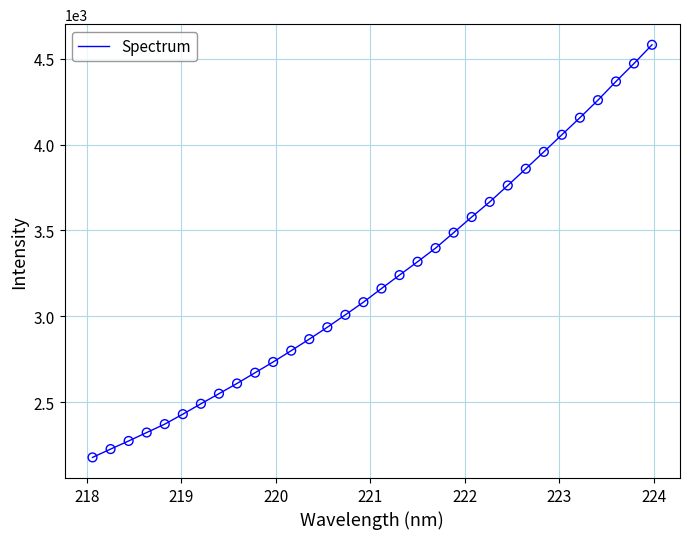

What is the greatest value displayed?

4580.9